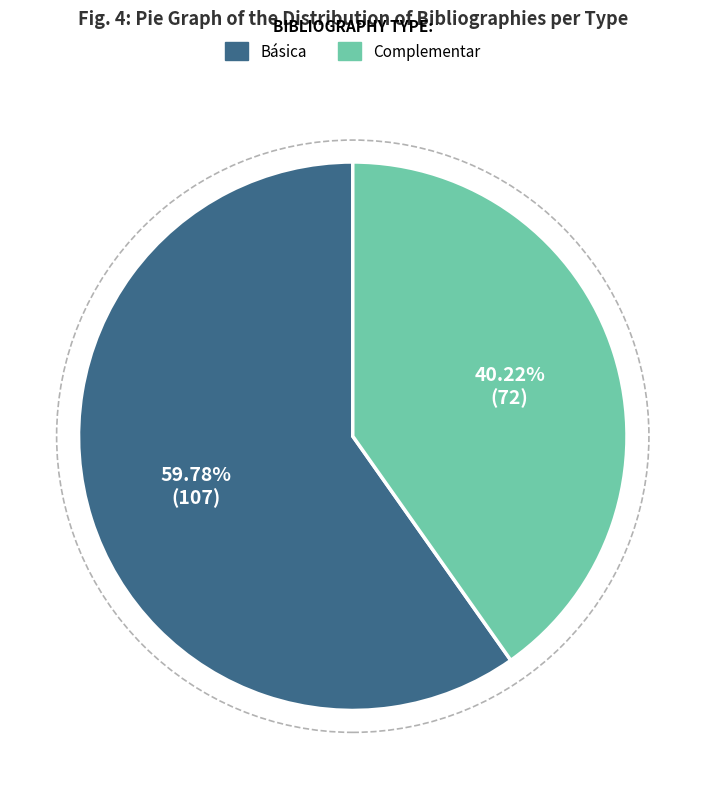

Approximately how many times larger is the value at Complementar compared to Básica?

0.7